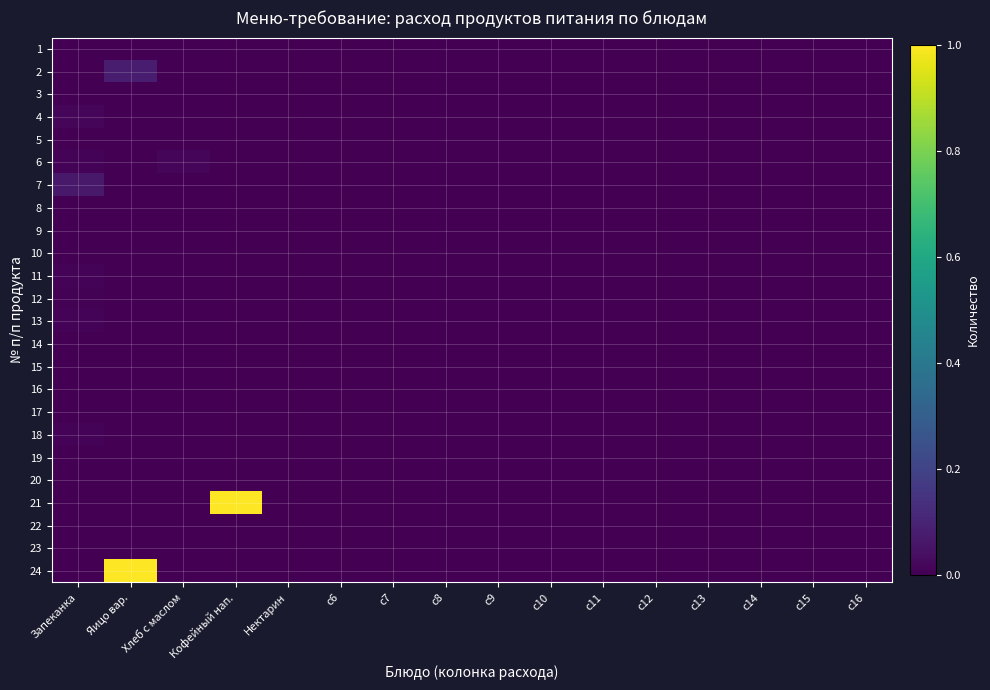

Reading left to right, extract all data points from this chart.

1: Запеканка=0.0	Яицо вар.=0.0	Хлеб с маслом=0.0	Кофейный нап.=0.0	Нектарин=0.0	c6=0.0	c7=0.0	c8=0.0	c9=0.0	c10=0.0	c11=0.0	c12=0.0	c13=0.0	c14=0.0	c15=0.0	c16=0.0
2: Запеканка=0.0	Яицо вар.=0.1	Хлеб с маслом=0.0	Кофейный нап.=0.0	Нектарин=0.0	c6=0.0	c7=0.0	c8=0.0	c9=0.0	c10=0.0	c11=0.0	c12=0.0	c13=0.0	c14=0.0	c15=0.0	c16=0.0
3: Запеканка=0.0	Яицо вар.=0.0	Хлеб с маслом=0.0	Кофейный нап.=0.0	Нектарин=0.0	c6=0.0	c7=0.0	c8=0.0	c9=0.0	c10=0.0	c11=0.0	c12=0.0	c13=0.0	c14=0.0	c15=0.0	c16=0.0
4: Запеканка=0.0	Яицо вар.=0.0	Хлеб с маслом=0.0	Кофейный нап.=0.0	Нектарин=0.0	c6=0.0	c7=0.0	c8=0.0	c9=0.0	c10=0.0	c11=0.0	c12=0.0	c13=0.0	c14=0.0	c15=0.0	c16=0.0
5: Запеканка=0.0	Яицо вар.=0.0	Хлеб с маслом=0.0	Кофейный нап.=0.0	Нектарин=0.0	c6=0.0	c7=0.0	c8=0.0	c9=0.0	c10=0.0	c11=0.0	c12=0.0	c13=0.0	c14=0.0	c15=0.0	c16=0.0
6: Запеканка=0.0	Яицо вар.=0.0	Хлеб с маслом=0.0	Кофейный нап.=0.0	Нектарин=0.0	c6=0.0	c7=0.0	c8=0.0	c9=0.0	c10=0.0	c11=0.0	c12=0.0	c13=0.0	c14=0.0	c15=0.0	c16=0.0
7: Запеканка=0.1	Яицо вар.=0.0	Хлеб с маслом=0.0	Кофейный нап.=0.0	Нектарин=0.0	c6=0.0	c7=0.0	c8=0.0	c9=0.0	c10=0.0	c11=0.0	c12=0.0	c13=0.0	c14=0.0	c15=0.0	c16=0.0
8: Запеканка=0.0	Яицо вар.=0.0	Хлеб с маслом=0.0	Кофейный нап.=0.0	Нектарин=0.0	c6=0.0	c7=0.0	c8=0.0	c9=0.0	c10=0.0	c11=0.0	c12=0.0	c13=0.0	c14=0.0	c15=0.0	c16=0.0
9: Запеканка=0.0	Яицо вар.=0.0	Хлеб с маслом=0.0	Кофейный нап.=0.0	Нектарин=0.0	c6=0.0	c7=0.0	c8=0.0	c9=0.0	c10=0.0	c11=0.0	c12=0.0	c13=0.0	c14=0.0	c15=0.0	c16=0.0
10: Запеканка=0.0	Яицо вар.=0.0	Хлеб с маслом=0.0	Кофейный нап.=0.0	Нектарин=0.0	c6=0.0	c7=0.0	c8=0.0	c9=0.0	c10=0.0	c11=0.0	c12=0.0	c13=0.0	c14=0.0	c15=0.0	c16=0.0
11: Запеканка=0.0	Яицо вар.=0.0	Хлеб с маслом=0.0	Кофейный нап.=0.0	Нектарин=0.0	c6=0.0	c7=0.0	c8=0.0	c9=0.0	c10=0.0	c11=0.0	c12=0.0	c13=0.0	c14=0.0	c15=0.0	c16=0.0
12: Запеканка=0.0	Яицо вар.=0.0	Хлеб с маслом=0.0	Кофейный нап.=0.0	Нектарин=0.0	c6=0.0	c7=0.0	c8=0.0	c9=0.0	c10=0.0	c11=0.0	c12=0.0	c13=0.0	c14=0.0	c15=0.0	c16=0.0
13: Запеканка=0.0	Яицо вар.=0.0	Хлеб с маслом=0.0	Кофейный нап.=0.0	Нектарин=0.0	c6=0.0	c7=0.0	c8=0.0	c9=0.0	c10=0.0	c11=0.0	c12=0.0	c13=0.0	c14=0.0	c15=0.0	c16=0.0
14: Запеканка=0.0	Яицо вар.=0.0	Хлеб с маслом=0.0	Кофейный нап.=0.0	Нектарин=0.0	c6=0.0	c7=0.0	c8=0.0	c9=0.0	c10=0.0	c11=0.0	c12=0.0	c13=0.0	c14=0.0	c15=0.0	c16=0.0
15: Запеканка=0.0	Яицо вар.=0.0	Хлеб с маслом=0.0	Кофейный нап.=0.0	Нектарин=0.0	c6=0.0	c7=0.0	c8=0.0	c9=0.0	c10=0.0	c11=0.0	c12=0.0	c13=0.0	c14=0.0	c15=0.0	c16=0.0
16: Запеканка=0.0	Яицо вар.=0.0	Хлеб с маслом=0.0	Кофейный нап.=0.0	Нектарин=0.0	c6=0.0	c7=0.0	c8=0.0	c9=0.0	c10=0.0	c11=0.0	c12=0.0	c13=0.0	c14=0.0	c15=0.0	c16=0.0
17: Запеканка=0.0	Яицо вар.=0.0	Хлеб с маслом=0.0	Кофейный нап.=0.0	Нектарин=0.0	c6=0.0	c7=0.0	c8=0.0	c9=0.0	c10=0.0	c11=0.0	c12=0.0	c13=0.0	c14=0.0	c15=0.0	c16=0.0
18: Запеканка=0.0	Яицо вар.=0.0	Хлеб с маслом=0.0	Кофейный нап.=0.0	Нектарин=0.0	c6=0.0	c7=0.0	c8=0.0	c9=0.0	c10=0.0	c11=0.0	c12=0.0	c13=0.0	c14=0.0	c15=0.0	c16=0.0
19: Запеканка=0.0	Яицо вар.=0.0	Хлеб с маслом=0.0	Кофейный нап.=0.0	Нектарин=0.0	c6=0.0	c7=0.0	c8=0.0	c9=0.0	c10=0.0	c11=0.0	c12=0.0	c13=0.0	c14=0.0	c15=0.0	c16=0.0
20: Запеканка=0.0	Яицо вар.=0.0	Хлеб с маслом=0.0	Кофейный нап.=0.0	Нектарин=0.0	c6=0.0	c7=0.0	c8=0.0	c9=0.0	c10=0.0	c11=0.0	c12=0.0	c13=0.0	c14=0.0	c15=0.0	c16=0.0
21: Запеканка=0.0	Яицо вар.=0.0	Хлеб с маслом=0.0	Кофейный нап.=1.0	Нектарин=0.0	c6=0.0	c7=0.0	c8=0.0	c9=0.0	c10=0.0	c11=0.0	c12=0.0	c13=0.0	c14=0.0	c15=0.0	c16=0.0
22: Запеканка=0.0	Яицо вар.=0.0	Хлеб с маслом=0.0	Кофейный нап.=0.0	Нектарин=0.0	c6=0.0	c7=0.0	c8=0.0	c9=0.0	c10=0.0	c11=0.0	c12=0.0	c13=0.0	c14=0.0	c15=0.0	c16=0.0
23: Запеканка=0.0	Яицо вар.=0.0	Хлеб с маслом=0.0	Кофейный нап.=0.0	Нектарин=0.0	c6=0.0	c7=0.0	c8=0.0	c9=0.0	c10=0.0	c11=0.0	c12=0.0	c13=0.0	c14=0.0	c15=0.0	c16=0.0
24: Запеканка=0.0	Яицо вар.=1.0	Хлеб с маслом=0.0	Кофейный нап.=0.0	Нектарин=0.0	c6=0.0	c7=0.0	c8=0.0	c9=0.0	c10=0.0	c11=0.0	c12=0.0	c13=0.0	c14=0.0	c15=0.0	c16=0.0